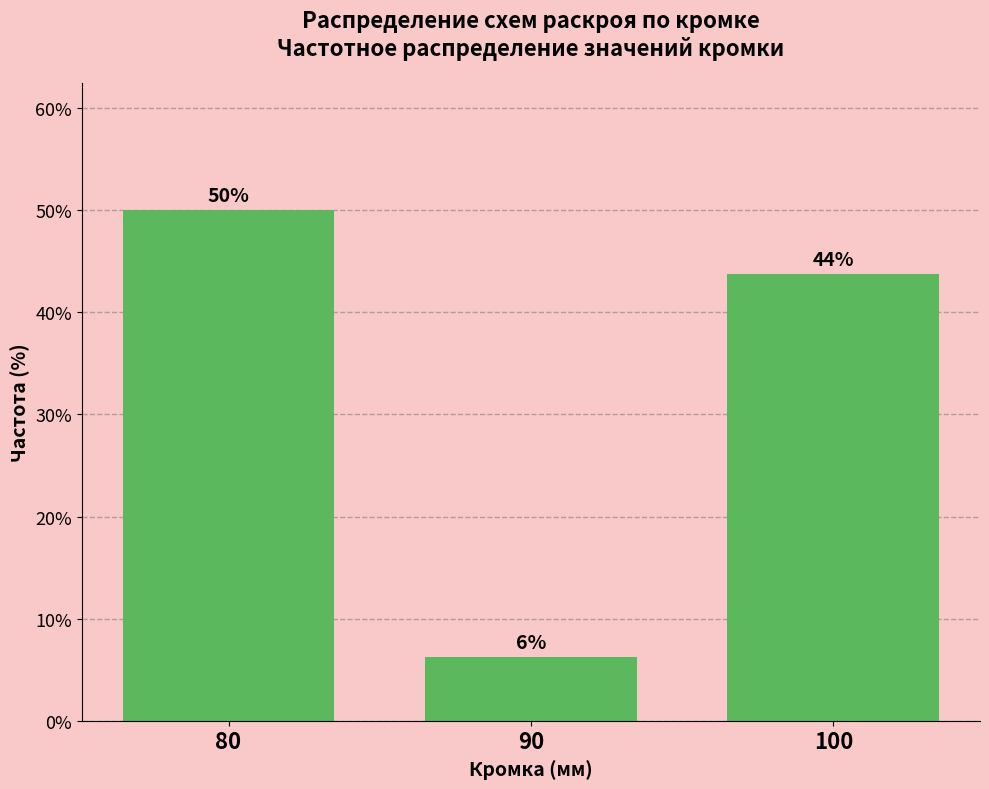

Reading right to left, transcribe all the data shown in this chart.

100=43.8	90=6.2	80=50.0